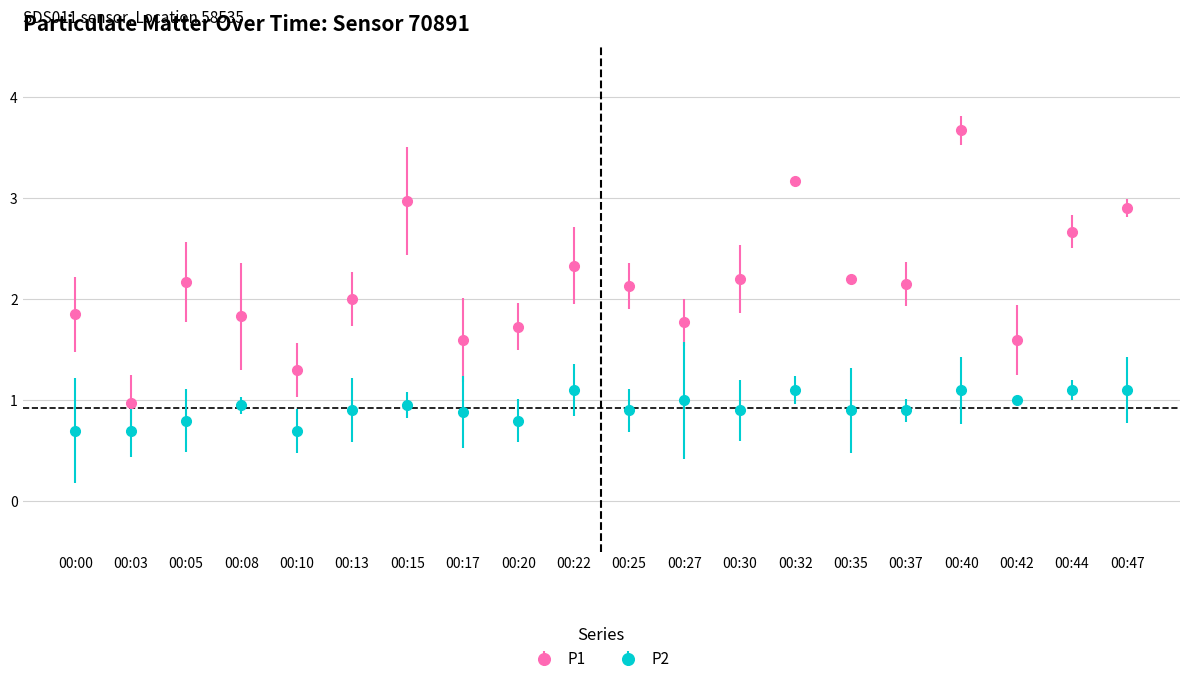

How many series are shown in this chart?

2